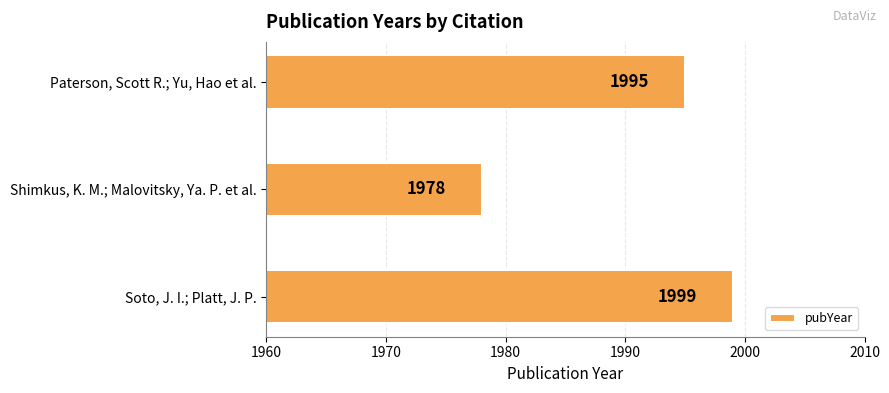

True or false: the data shows 1995 at Paterson, Scott R.; Yu, Hao et al..

True